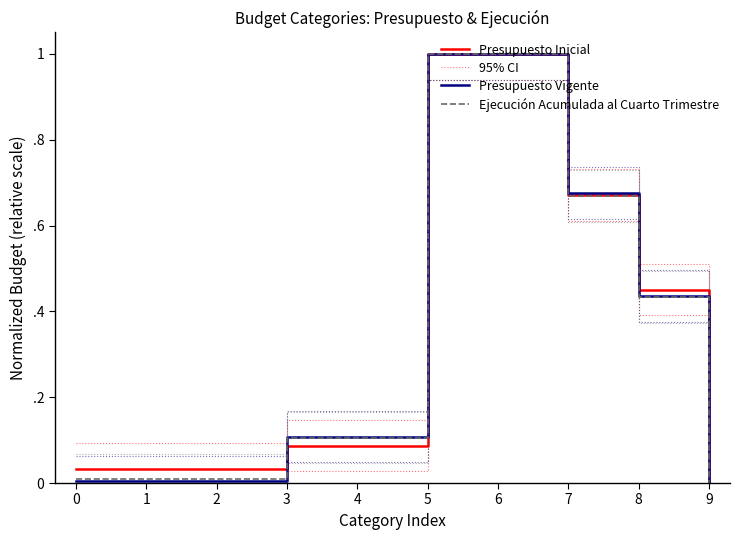

Does the chart have visible grid lines?

No